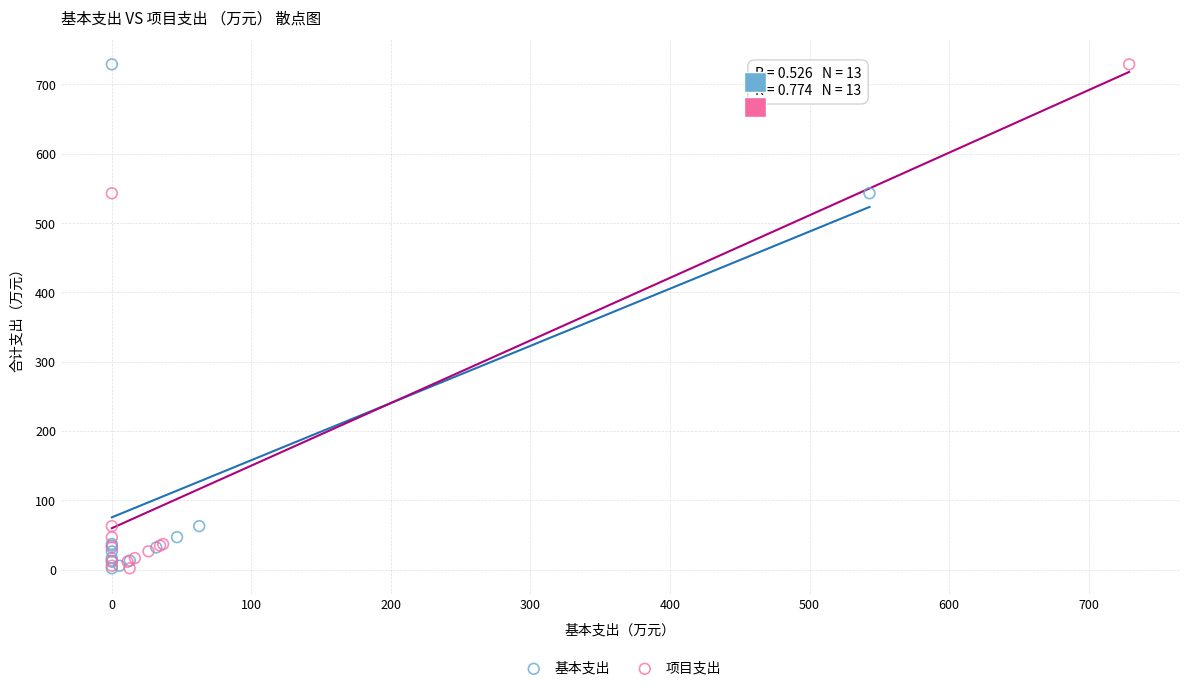

What are all the series names shown in the legend?

基本支出, 项目支出